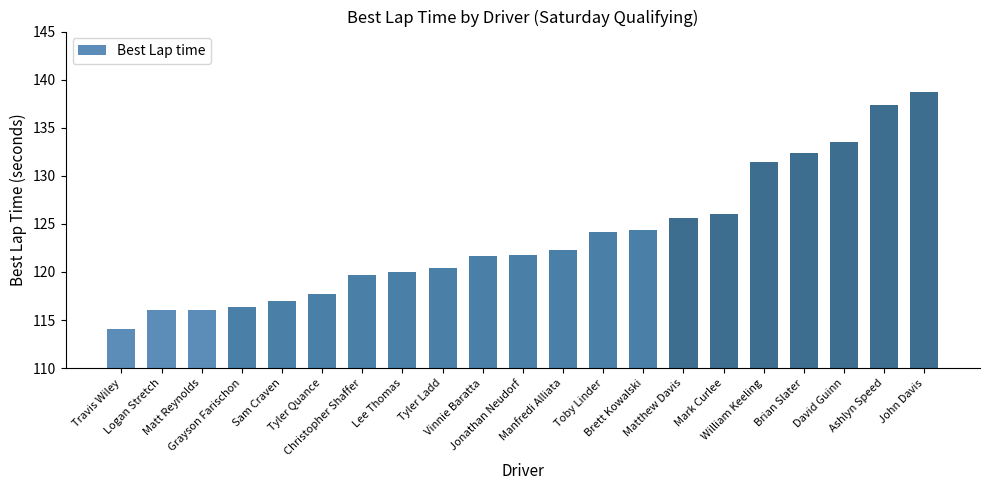

What is the change in value from Brian Slater to John Davis?

+6.4